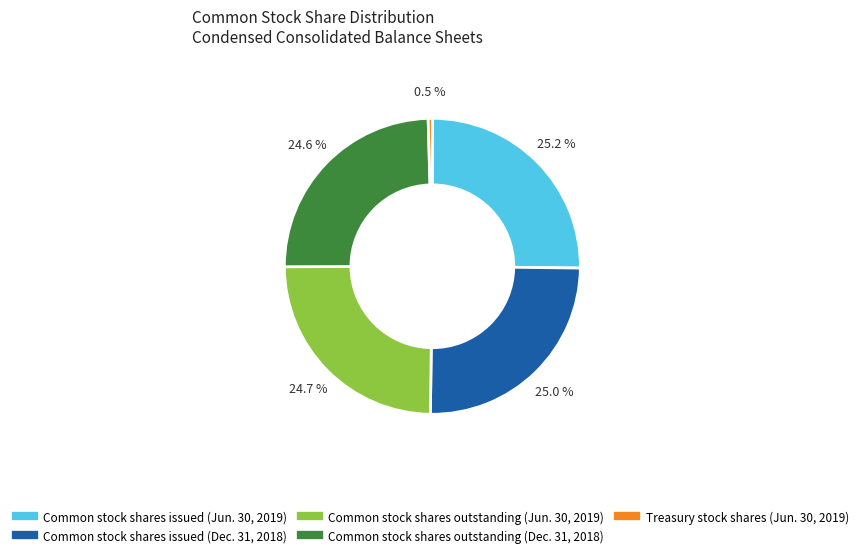

Does Common stock shares issued (Dec. 31, 2018) account for over 50% of the chart?

No